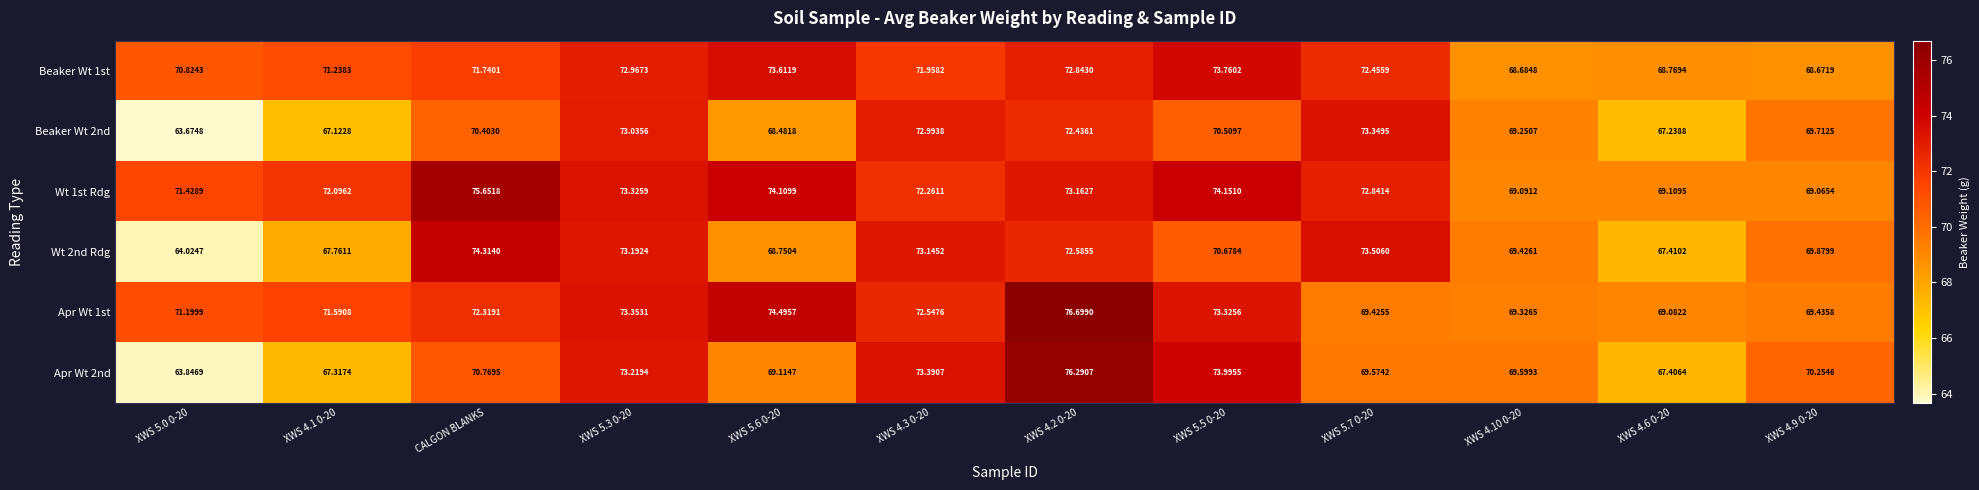

Rank the series by their maximum value, from highest to lowest.

Apr Wt 1st, Apr Wt 2nd, Wt 1st Rdg, Wt 2nd Rdg, Beaker Wt 1st, Beaker Wt 2nd